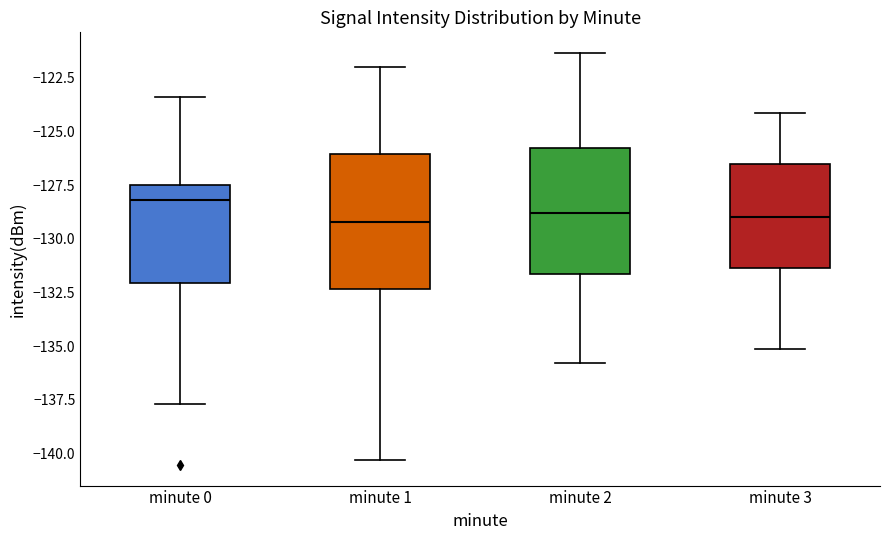

Which box has the highest median line?

minute 0